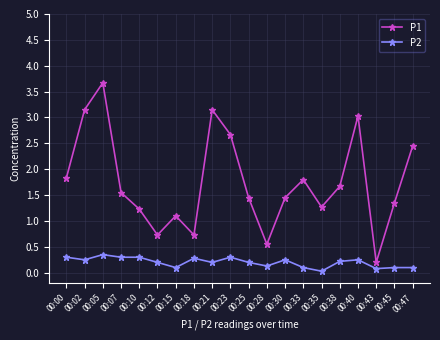

What are all the series names shown in the legend?

P1, P2